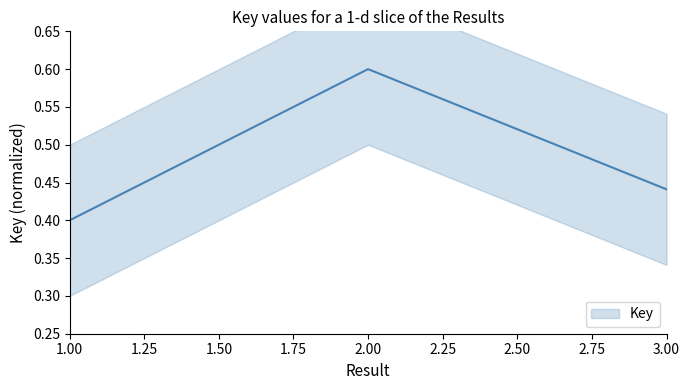

What is the value of the 1st point from the left?

0.4